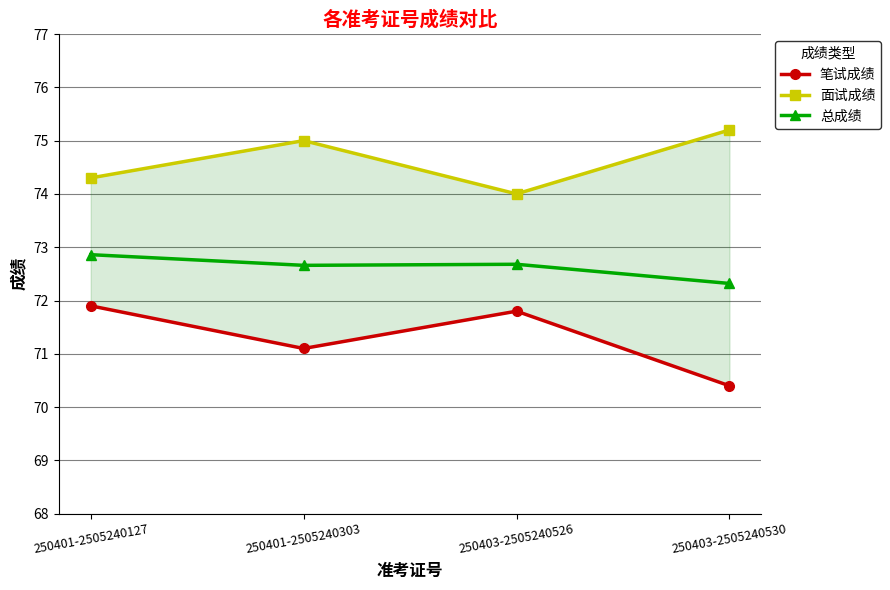

Is the value of 笔试成绩 at 250403-2505240526 greater than the value of 总成绩 at 250401-2505240303?

No